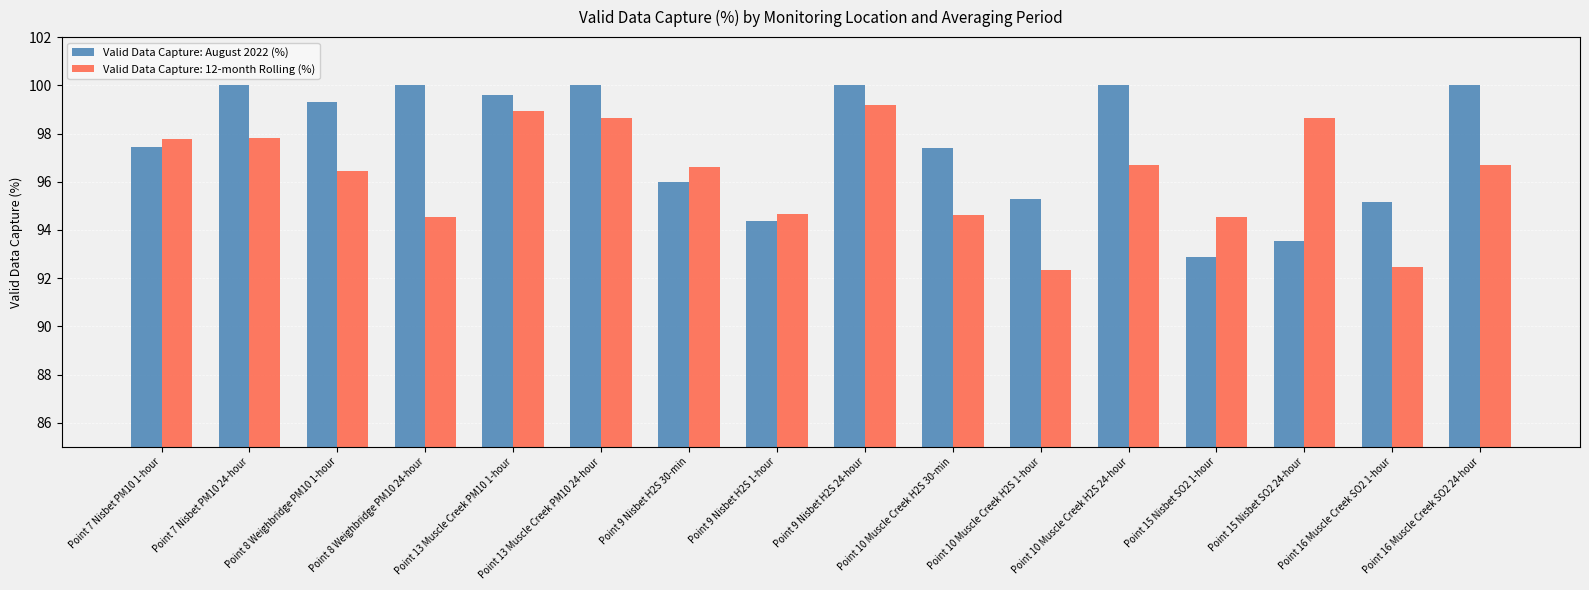

What is the difference between the maximum and minimum values in the Valid Data Capture: August 2022 (%) series?

7.1